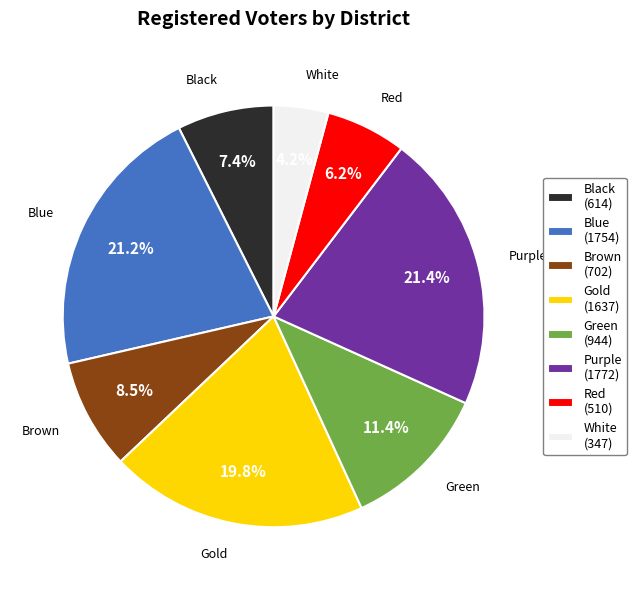

To the nearest percent, what is the combined percentage of Black and Purple?

29%